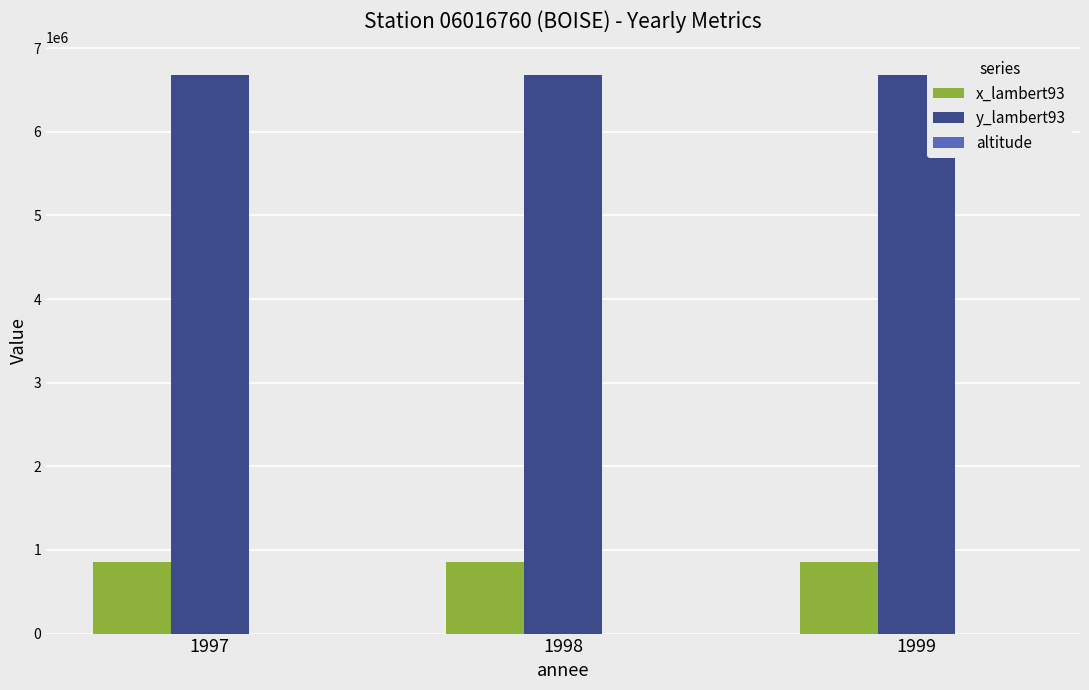

What is the sum of the x_lambert93 values at 1999 and 1998?

1708894